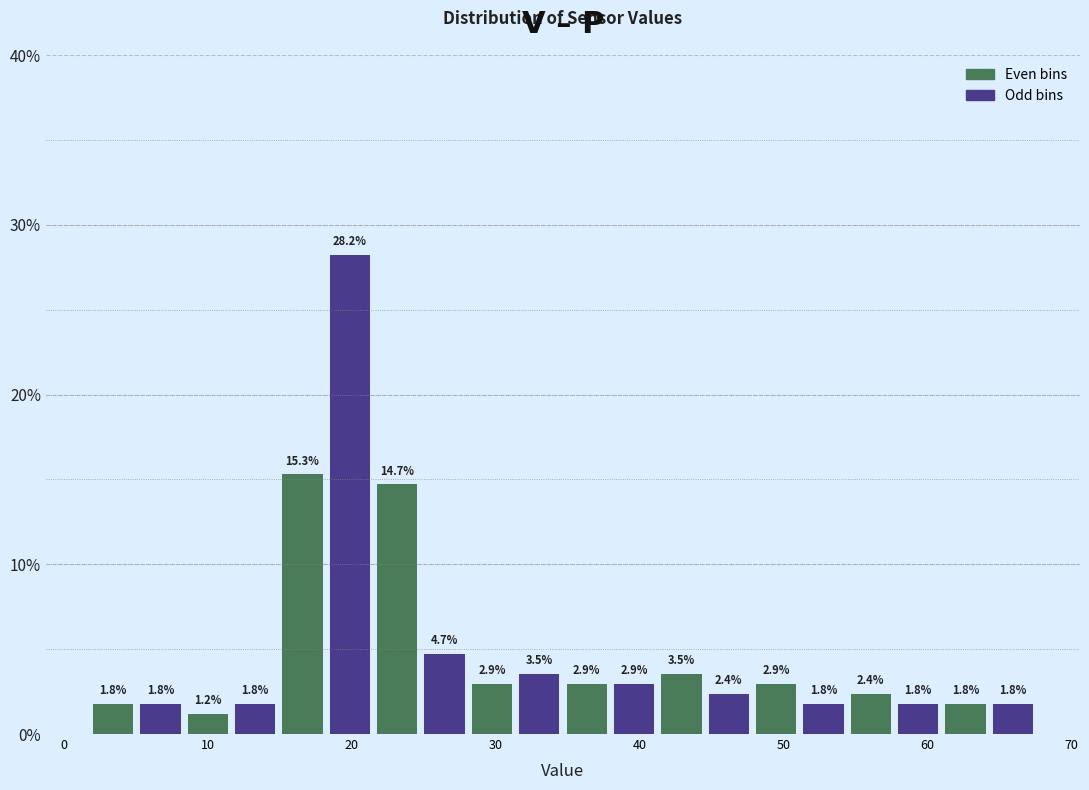

Read against the x-axis, roughly where is the centre of the tallest bar?

20